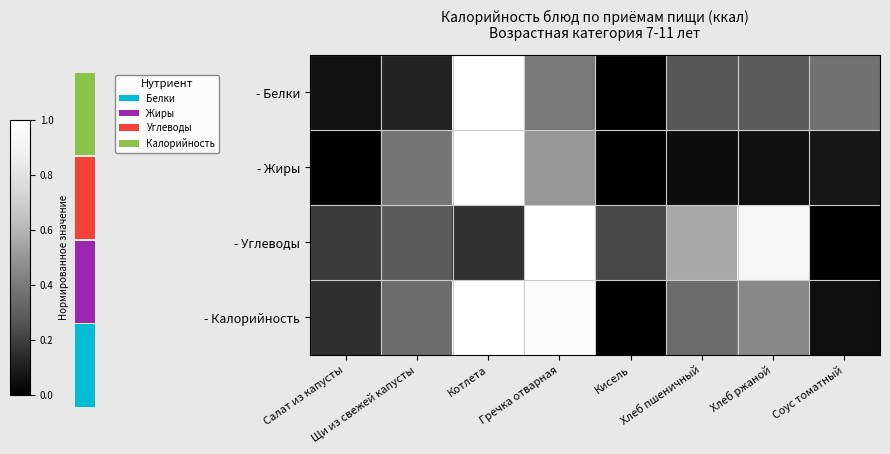

What is the difference between the maximum and minimum values in the - Белки series?

1.0